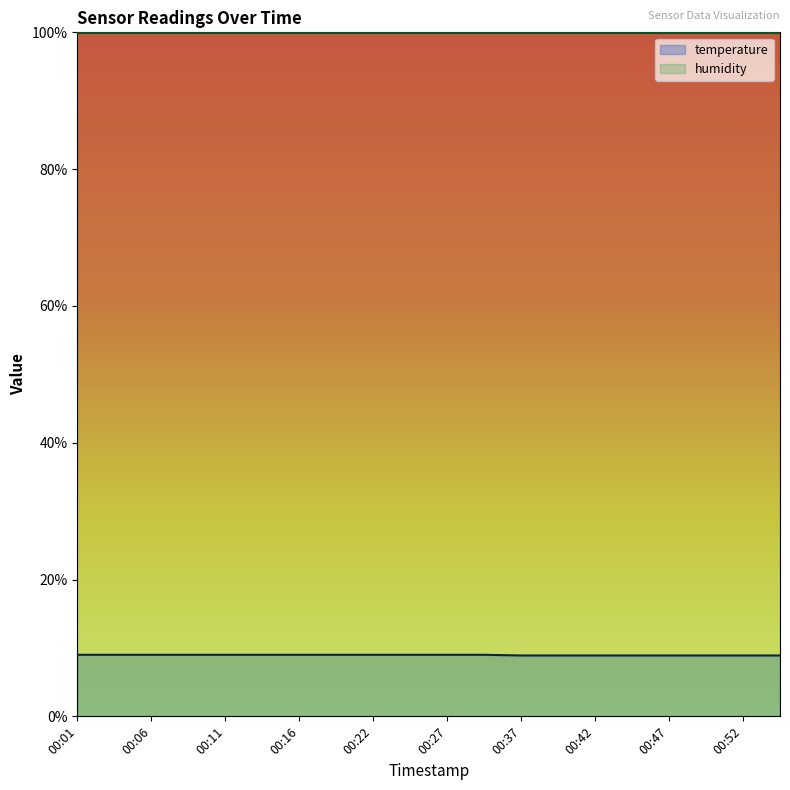

At which label is the value closest to 8?

00:37